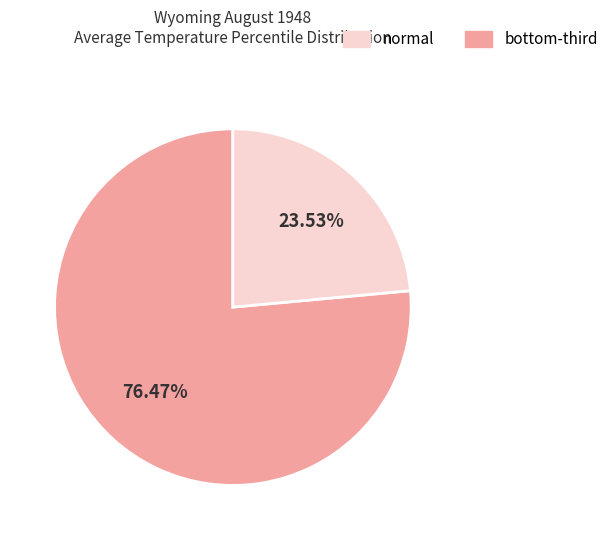

What percentage is the normal slice, to the nearest percent?

76%